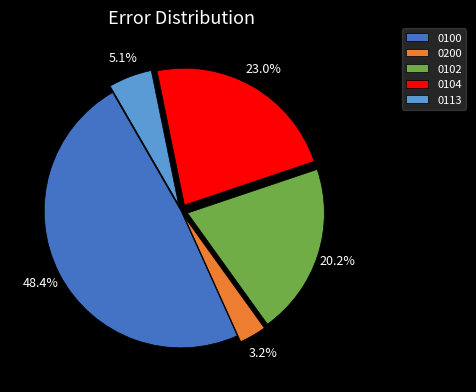

True or false: 0200 accounts for 12% of the total.

False